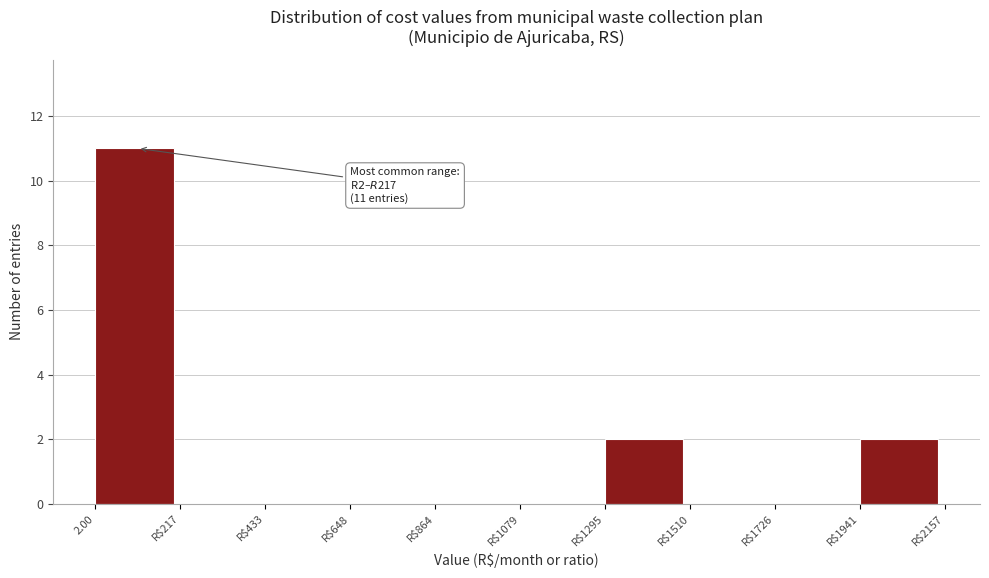

Which label corresponds to the largest value in the chart?

2.00